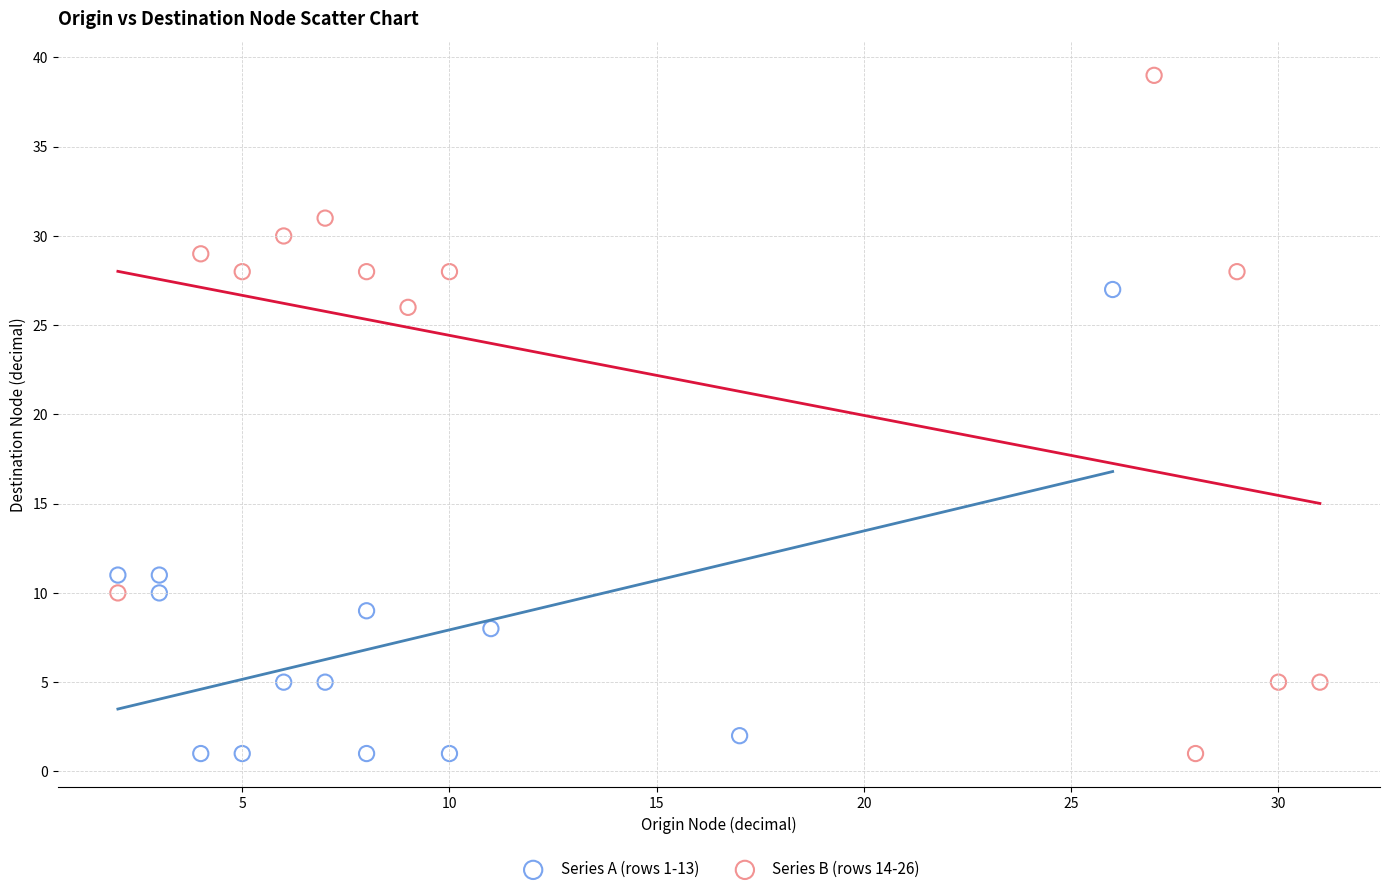

What are all the series names shown in the legend?

Series A (rows 1-13), Series B (rows 14-26)